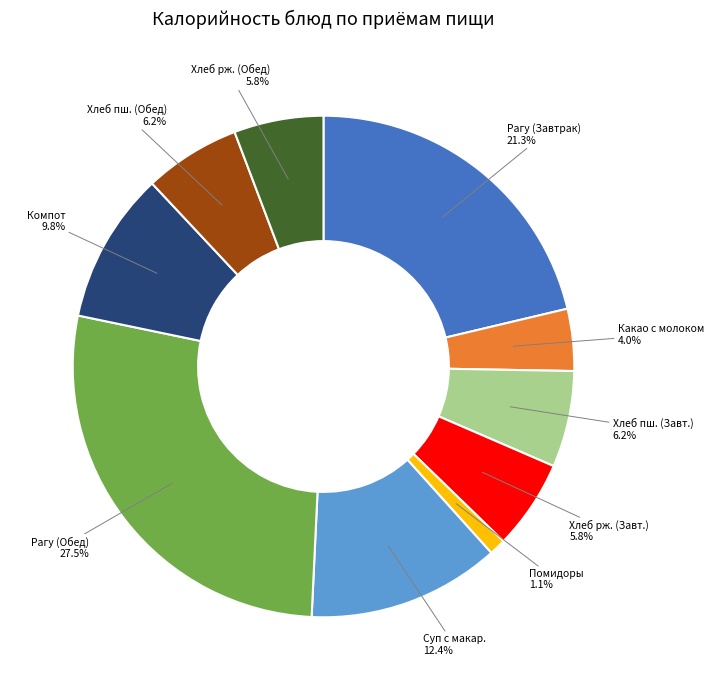

Is there a majority slice in this chart?

No